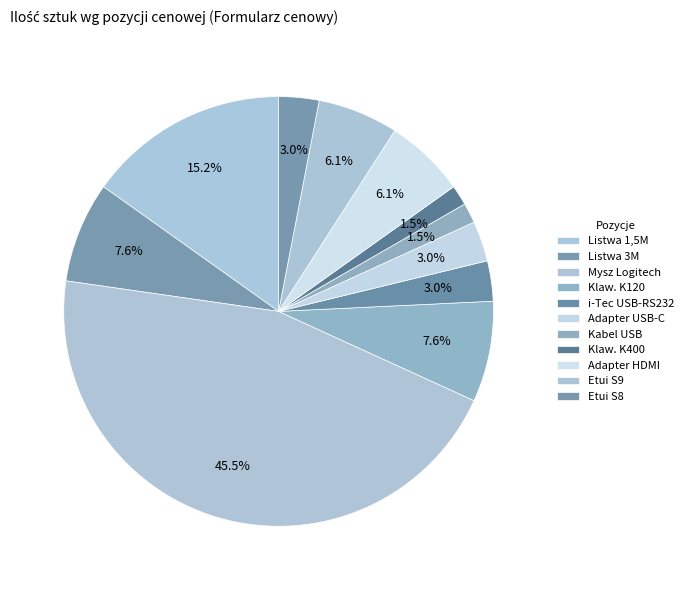

How many segments does this pie chart have?

11